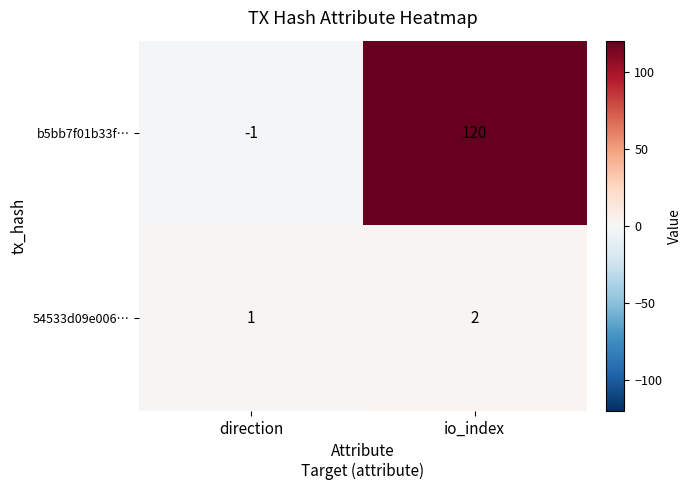

Which label corresponds to the largest value in the chart?

io_index